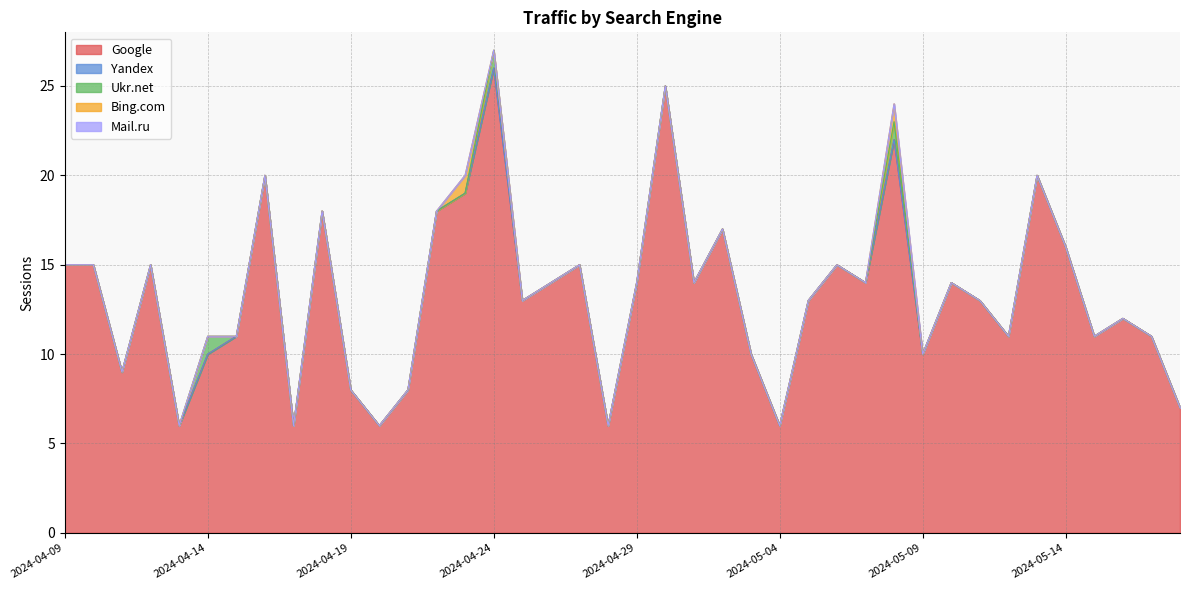

True or false: Mail.ru has a value of 0 at 2024-04-19.

True